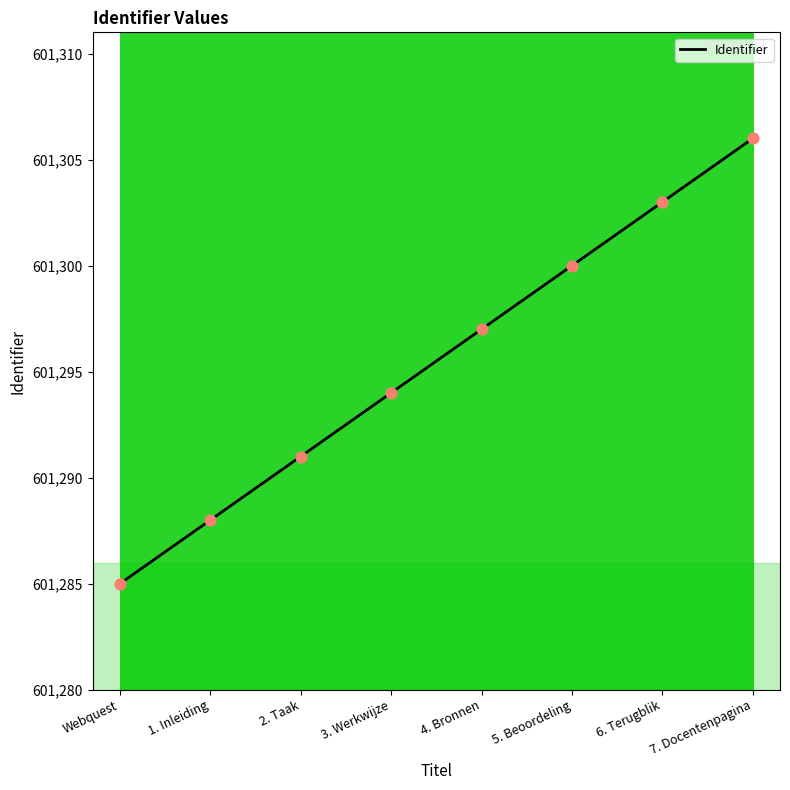

What is the change in value from 1. Inleiding to 6. Terugblik?

+15